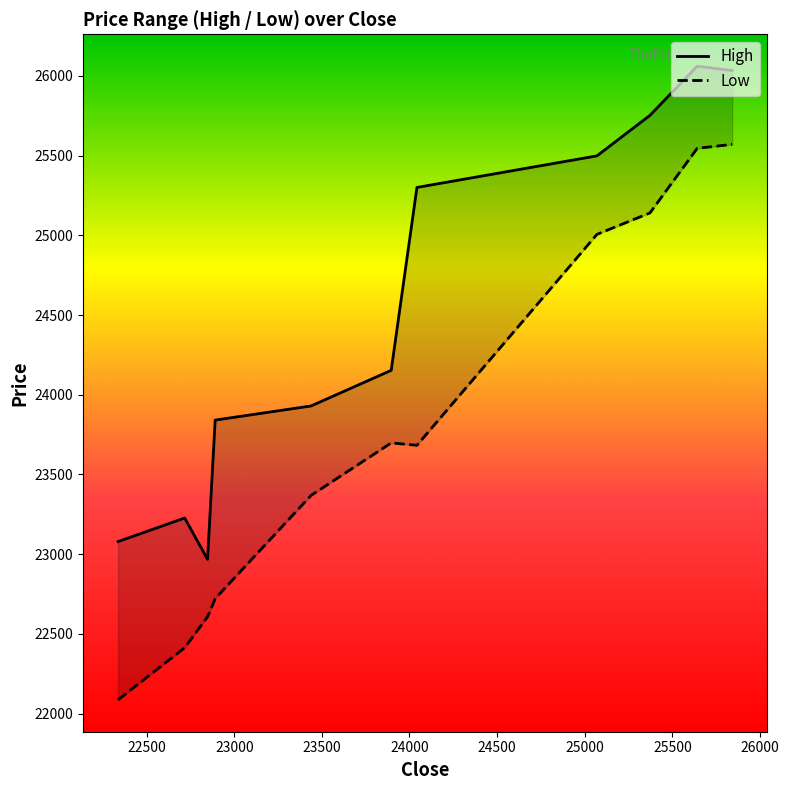

What position from the left is 23500?

4